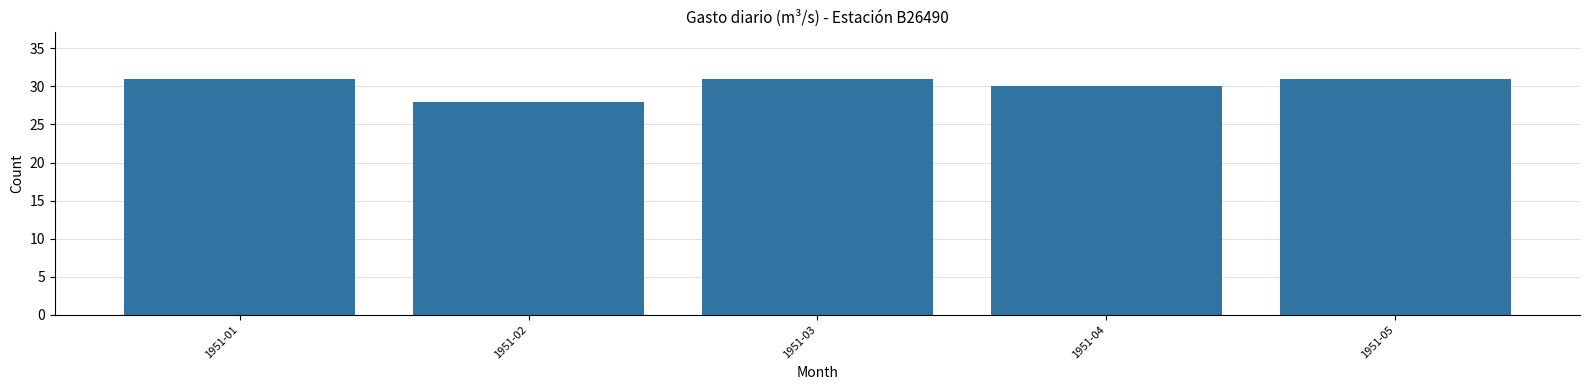

Reading right to left, what are all the values shown in this chart?

31	30	31	28	31